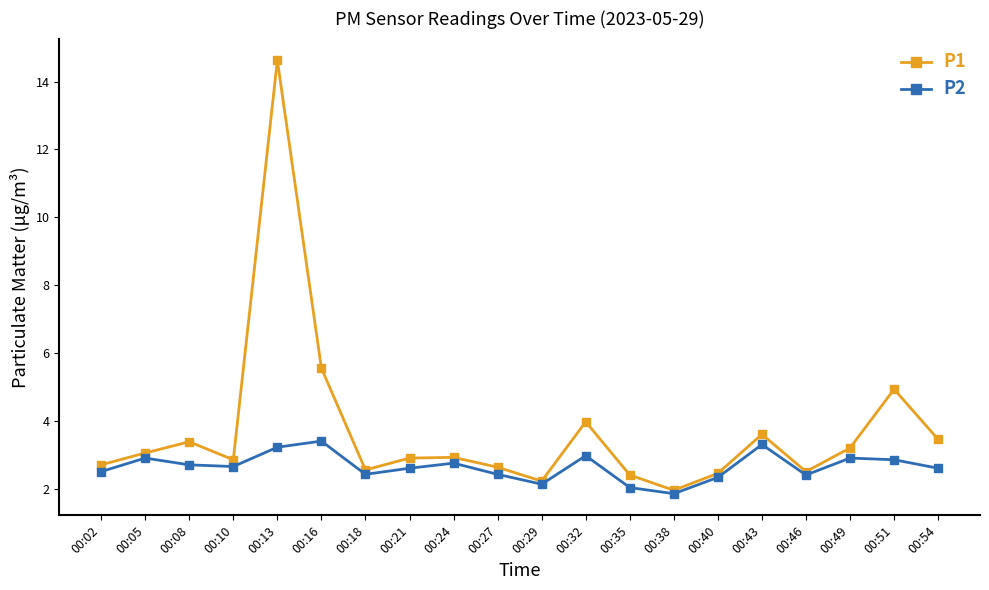

Which series has the largest total across all categories?

P1